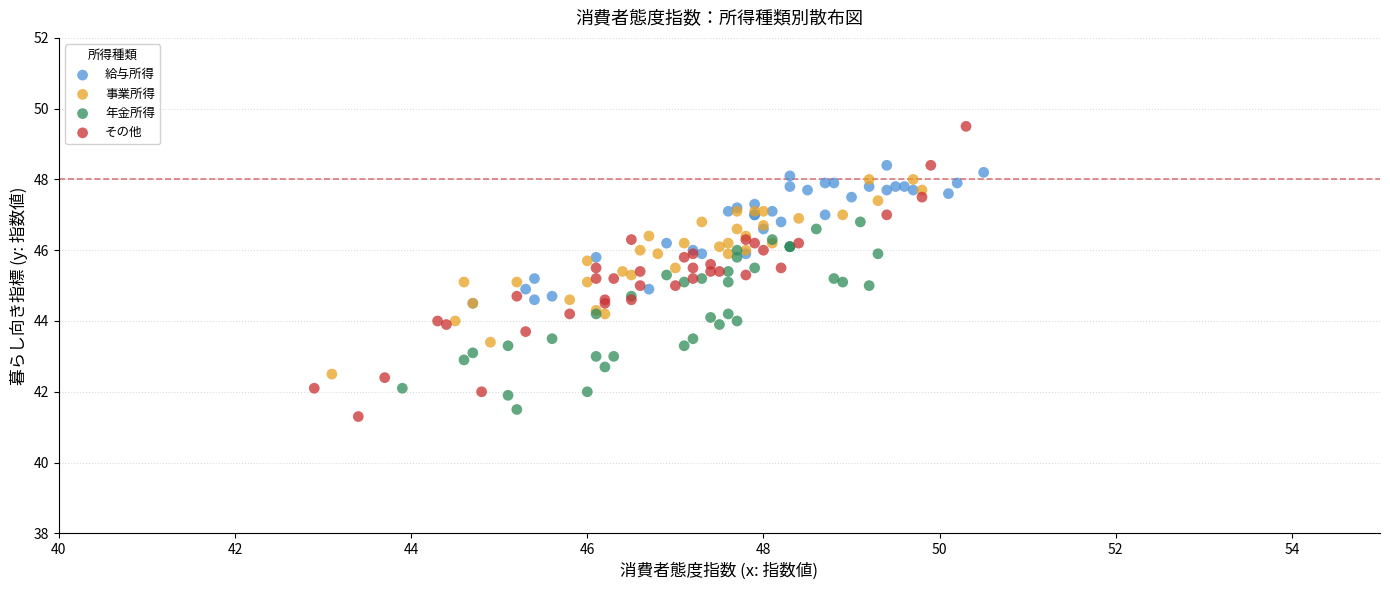

Which series contains the highest Y value?

その他